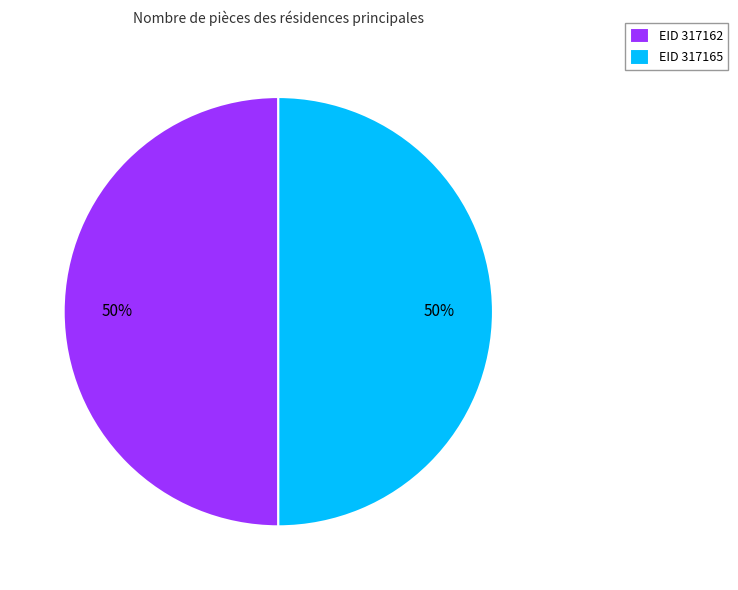

True or false: EID 317162 accounts for 57% of the total.

False